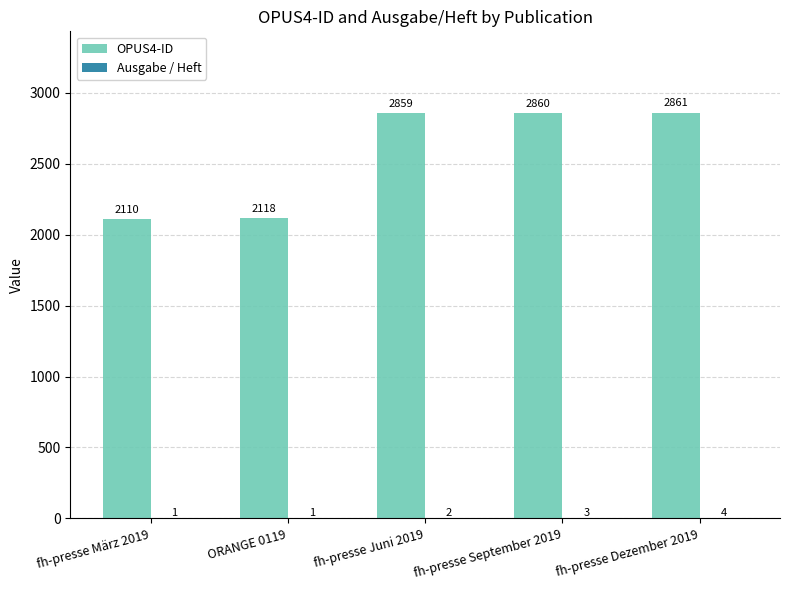

Which category has the highest value across all series?

fh-presse Dezember 2019